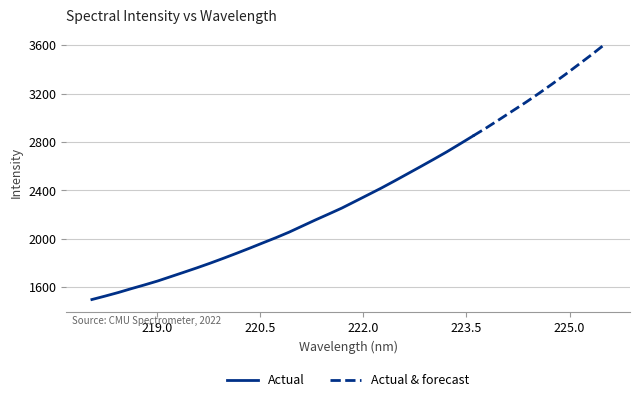

What is the change in value from 11 to 20?

+428.4